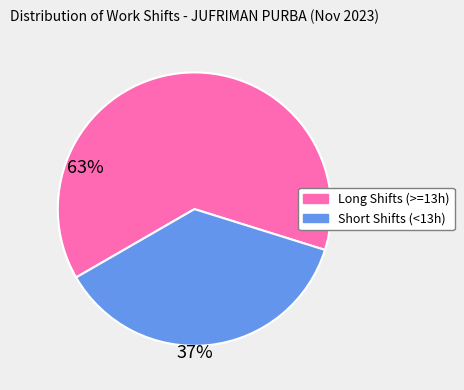

Which has a higher value, Short Shifts (<13h) or Long Shifts (>=13h)?

Long Shifts (>=13h)